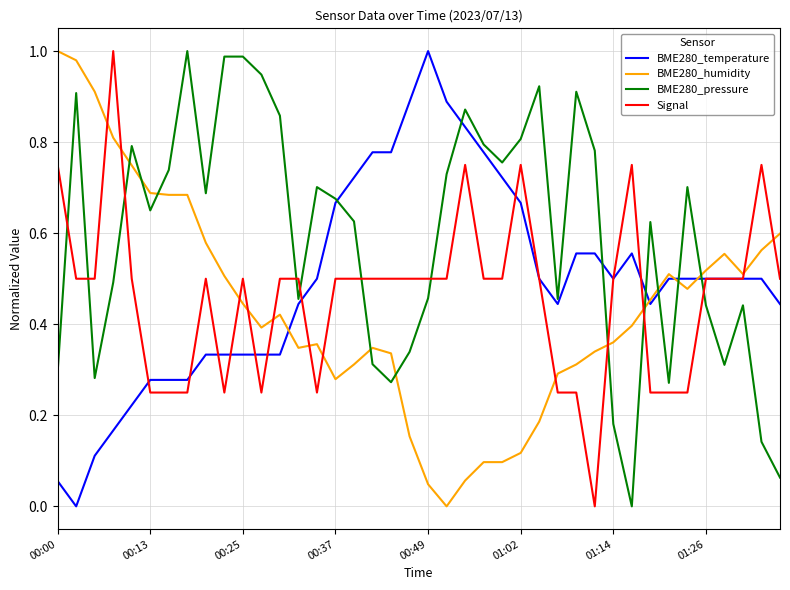

List the series in order of their overall mean, highest first.

BME280_pressure, BME280_temperature, Signal, BME280_humidity